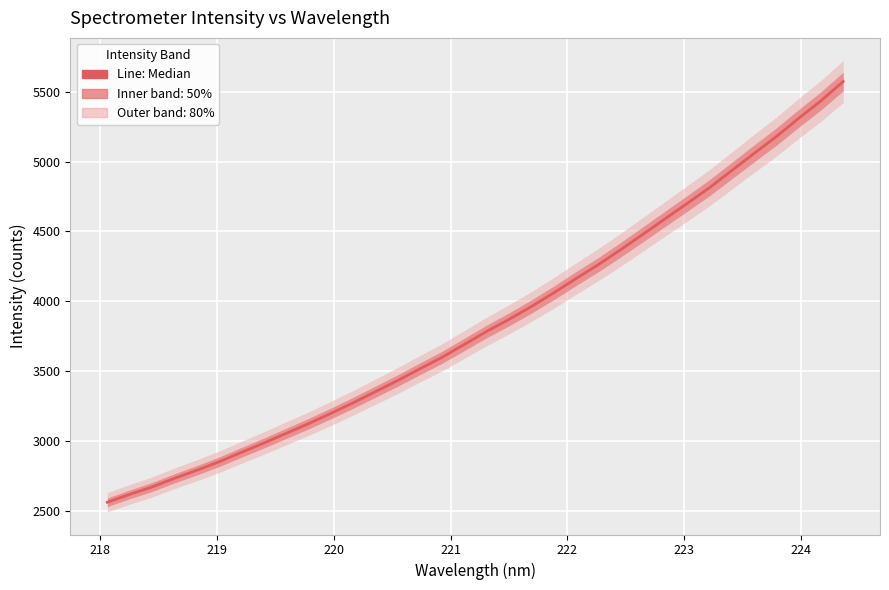

What is the difference between the maximum and minimum values?

3011.3